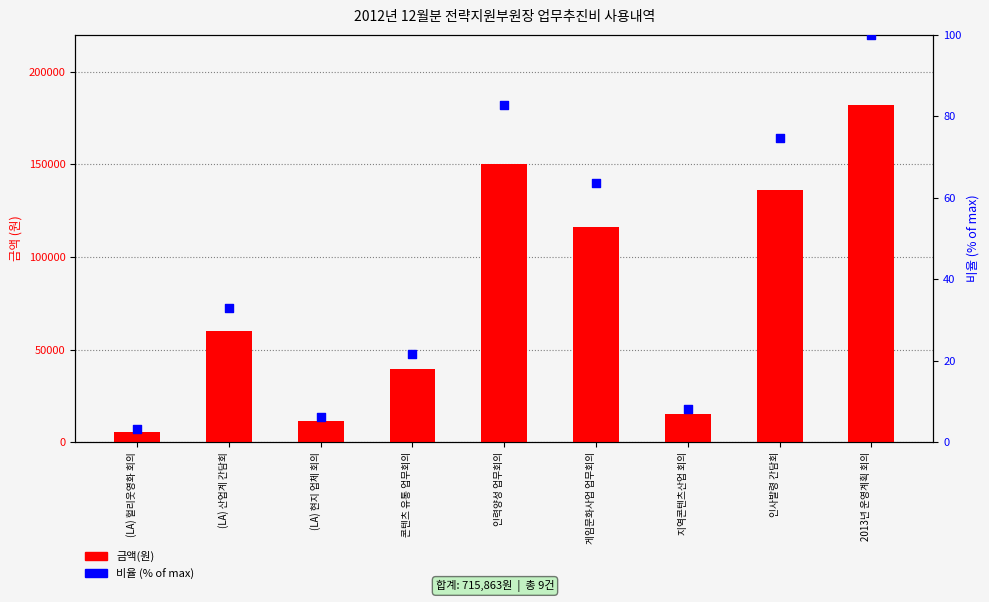

What are all the series names shown in the legend?

금액(원), 비율 (% of max)